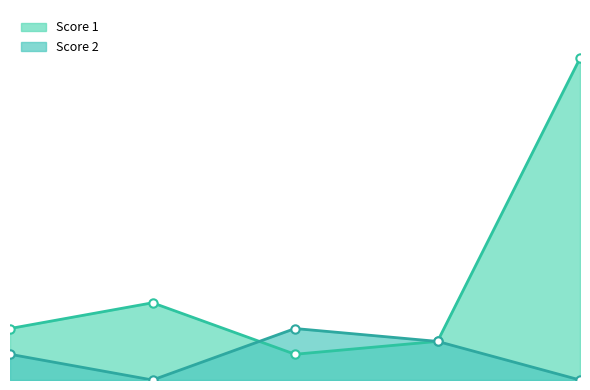

What is the maximum value for Score 1?

25